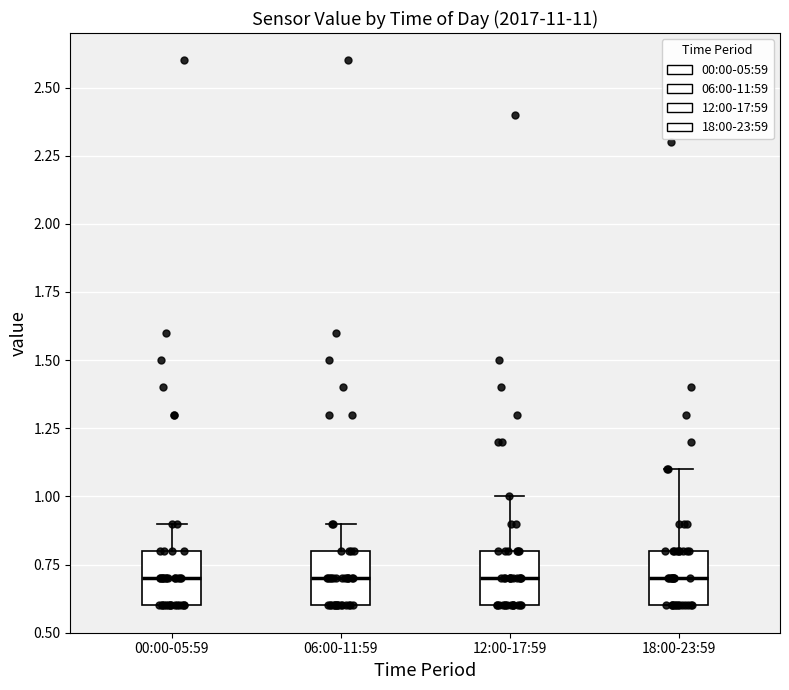

Reading left to right, transcribe this box plot: for each box, give where its median line is, the range the box spans, and where its two whiskers end, as read against the y-axis. The values are not printed on the chart, so give them approximately, as read against the axis.

00:00-05:59: median 0.7, box 0.6 to 0.8, whiskers 0.6 to 0.9
06:00-11:59: median 0.7, box 0.6 to 0.8, whiskers 0.6 to 0.9
12:00-17:59: median 0.7, box 0.6 to 0.8, whiskers 0.6 to 1.0
18:00-23:59: median 0.7, box 0.6 to 0.8, whiskers 0.6 to 1.1